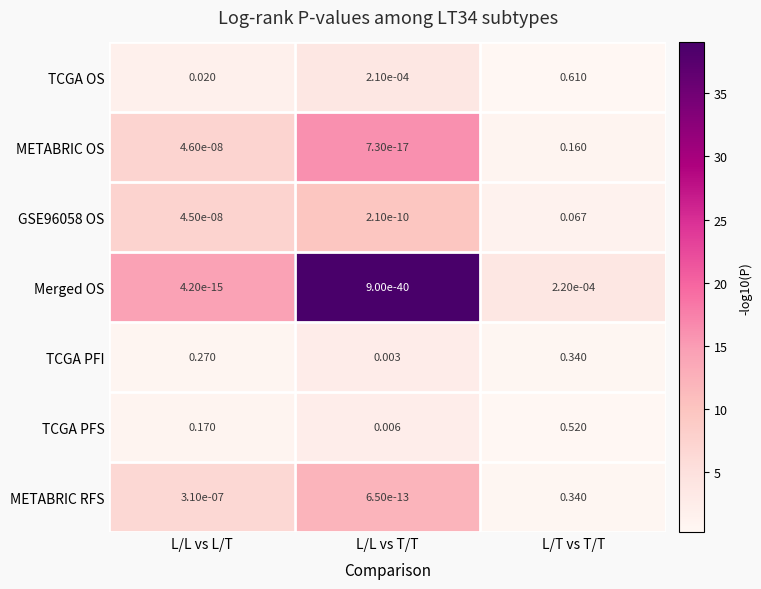

At which category is the sum across all series the highest?

L/T vs T/T